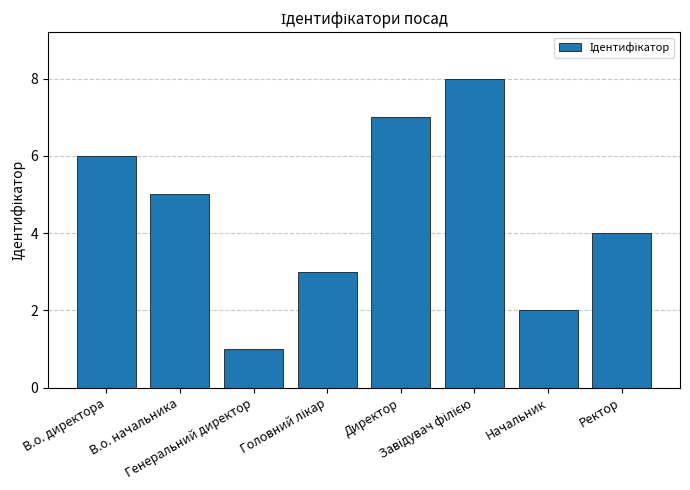

What is the maximum value shown in the chart?

8